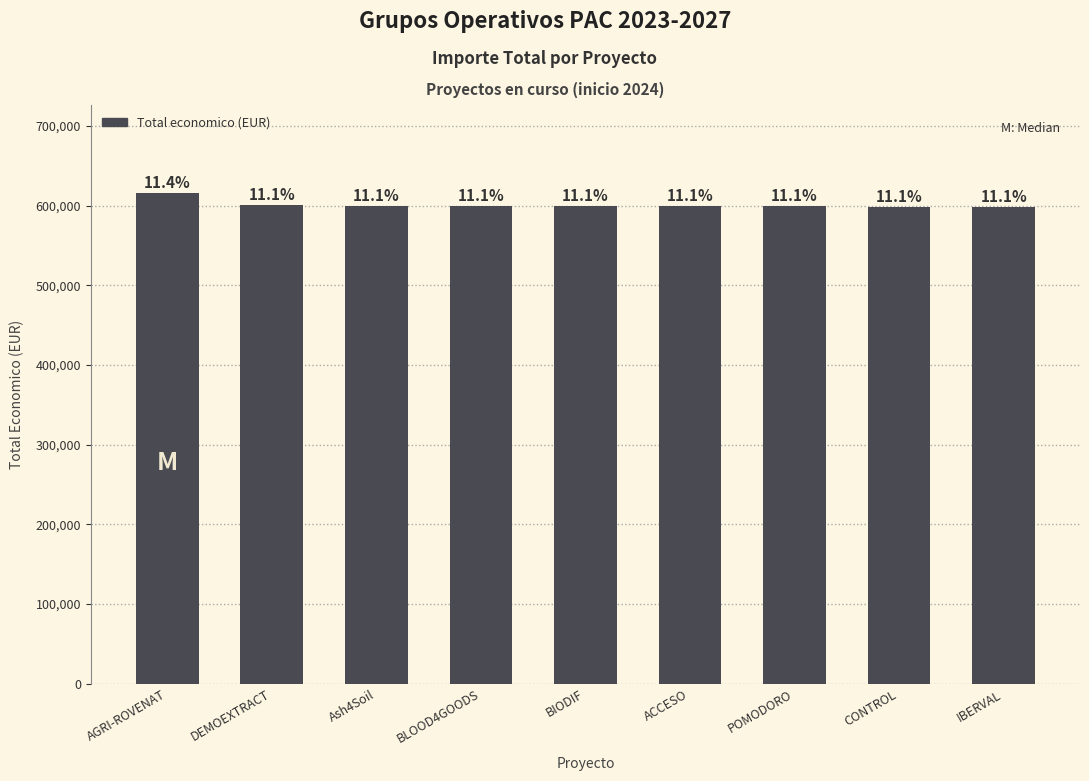

True or false: the data shows 598303 at IBERVAL.

True